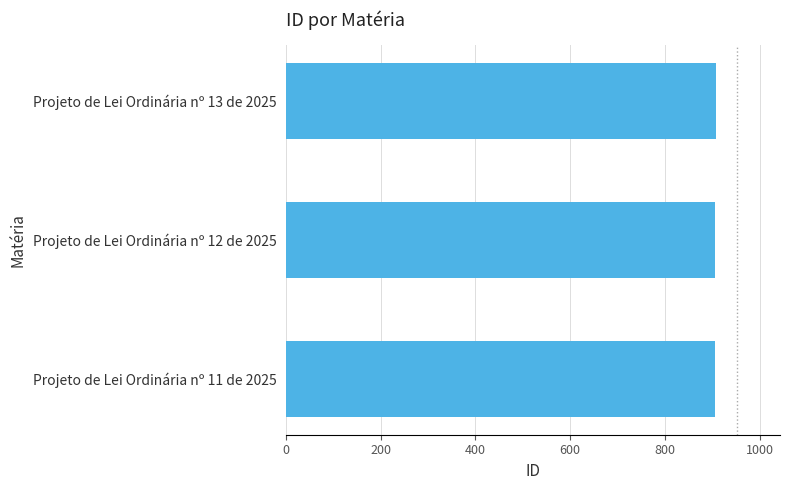

What is the greatest value displayed?

907